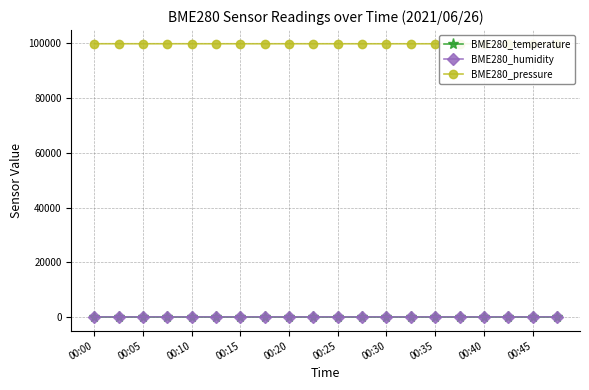

True or false: BME280_pressure and BME280_humidity intersect in this chart.

False